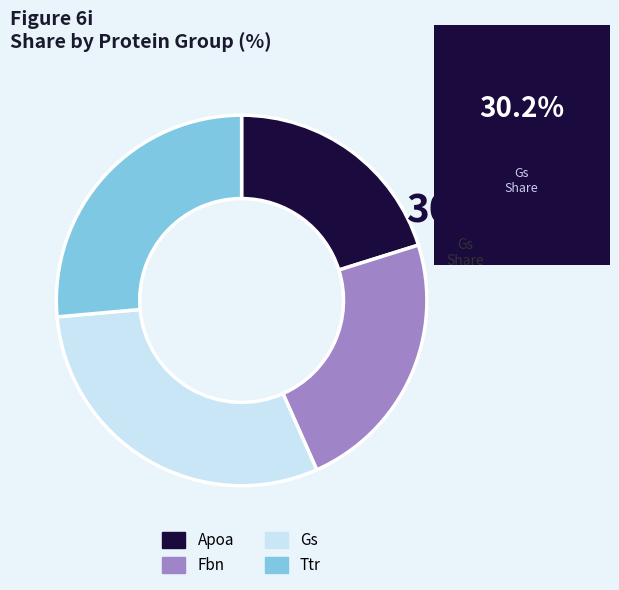

Rank the categories by value from lowest to highest.

Apoa, Fbn, Ttr, Gs